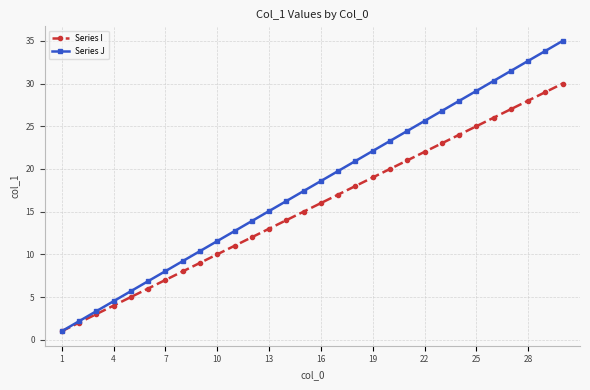

List the series in order of their overall mean, highest first.

Series J, Series I